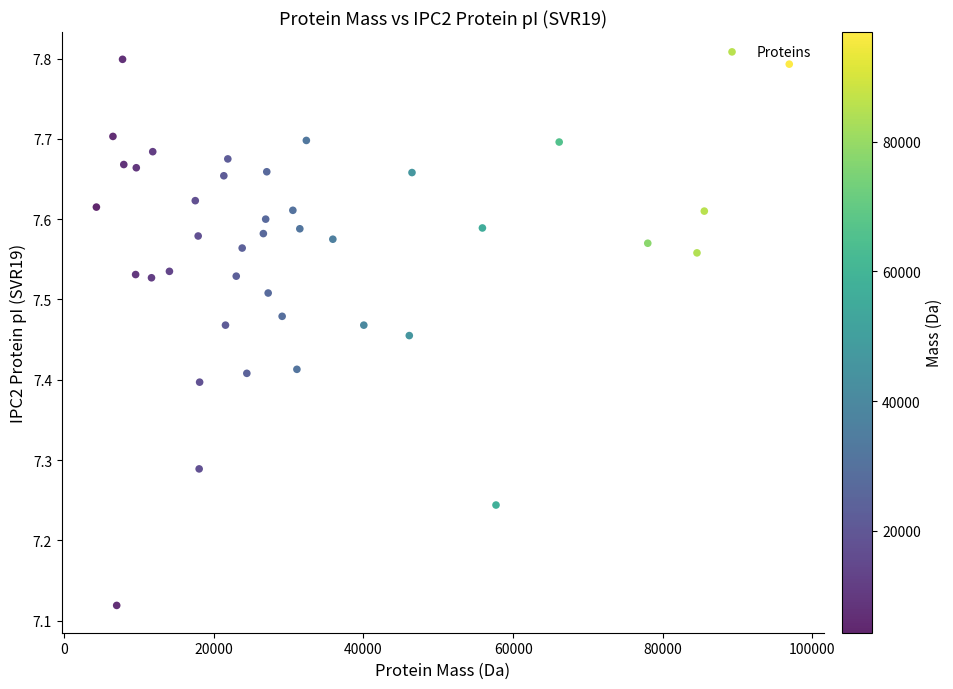

What is the range of Y values (max minus min)?

0.7